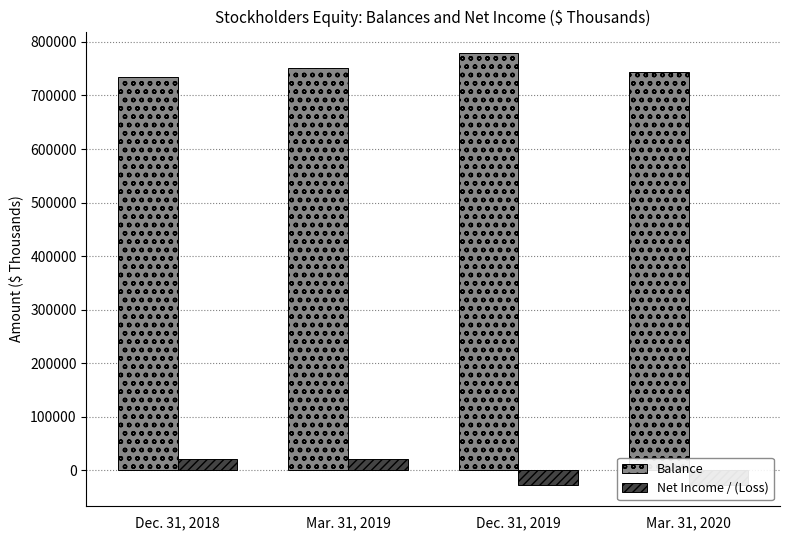

Between Dec. 31, 2019 and Mar. 31, 2020, which series saw the biggest shift?

Balance